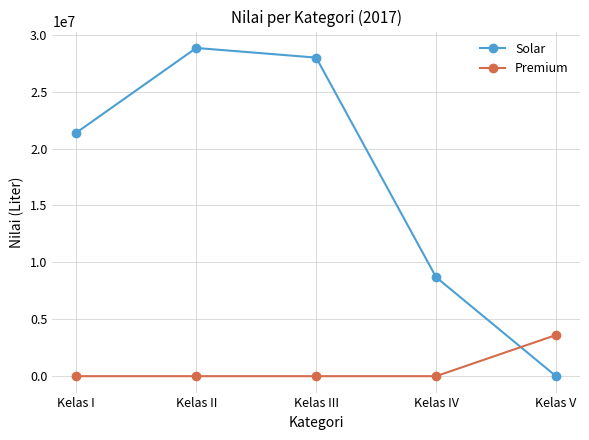

What is the greatest value displayed?

28833600